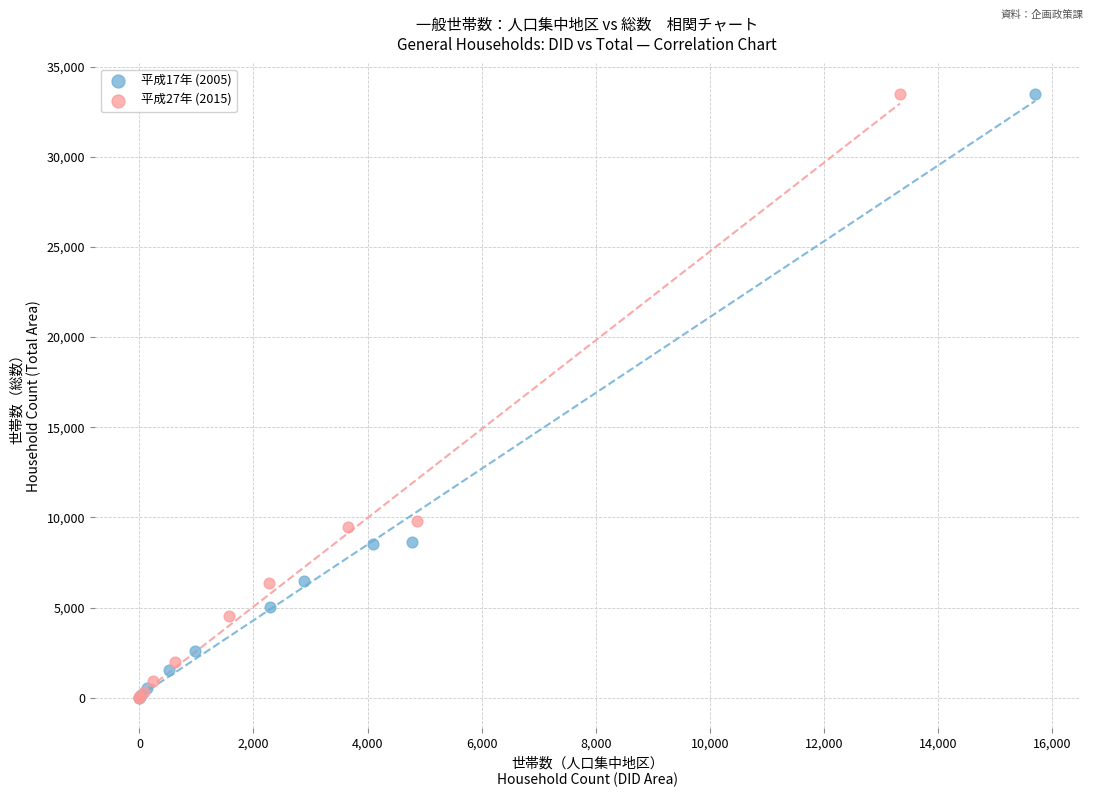

Which series has the widest spread of Y values?

平成27年 (2015)